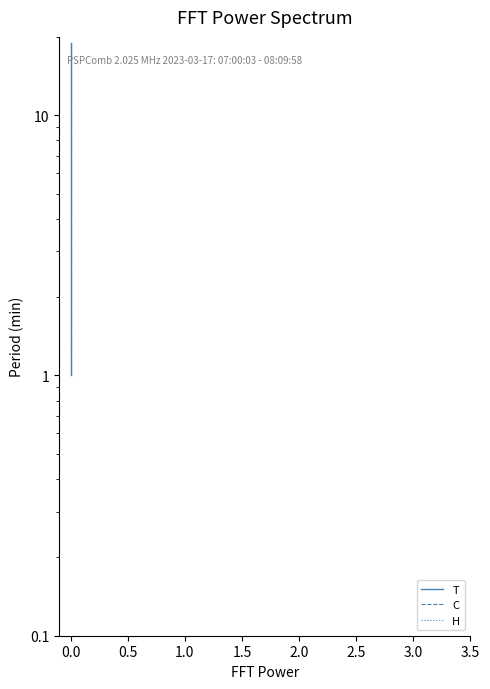

True or false: Т and С cross at least once.

False